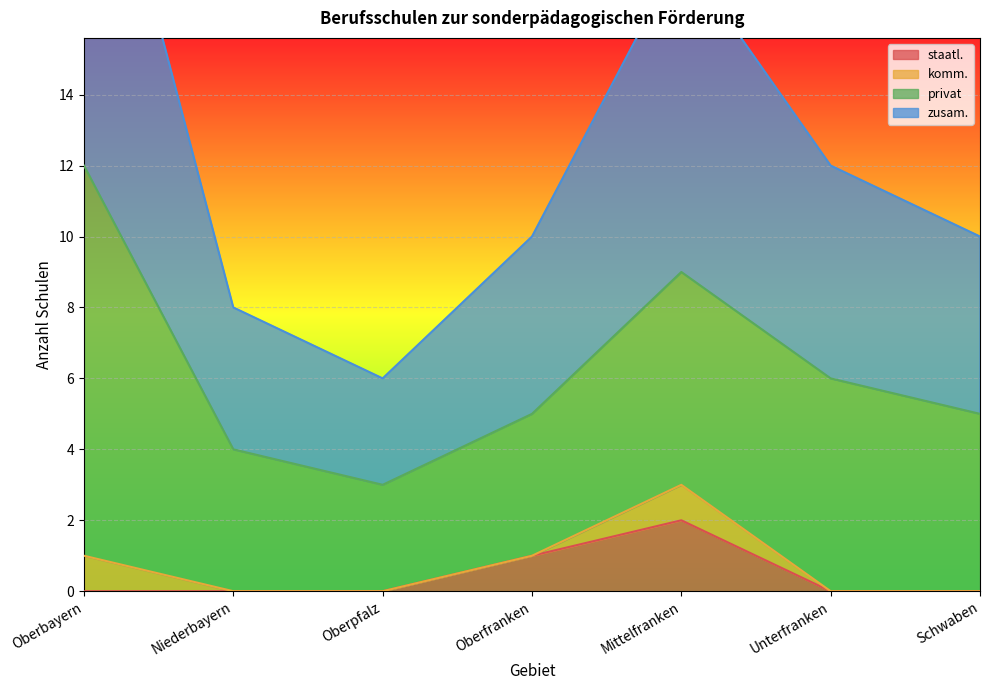

Between Oberfranken and Schwaben, which series saw the biggest shift?

staatl.